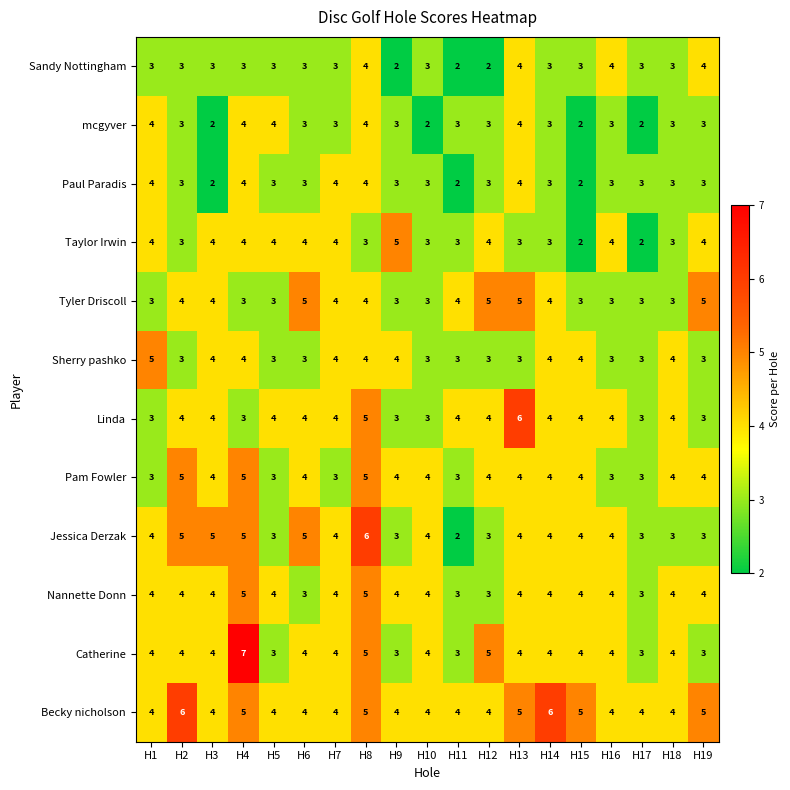

What is the spread (max minus min) of values at H14?

3